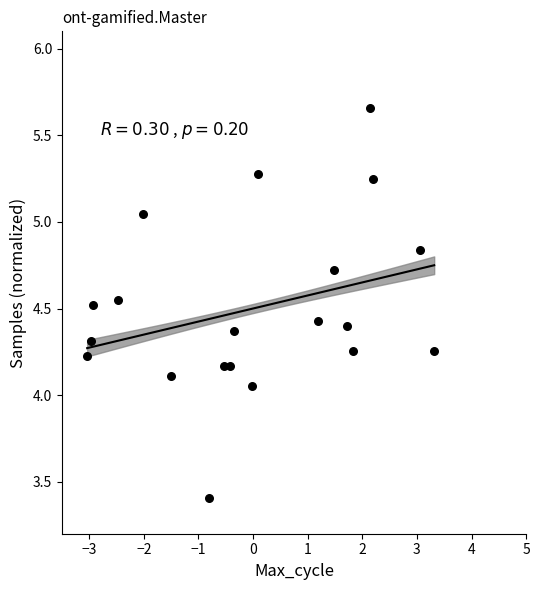

What is the range of X values (max minus min)?

6.4